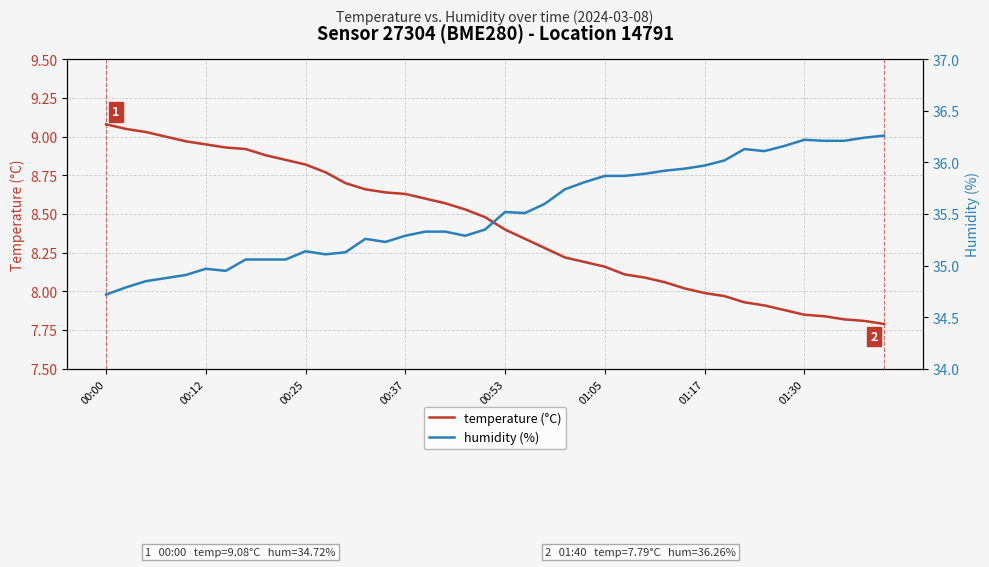

True or false: temperature (°C) has a value of 7.9 at 33.

True